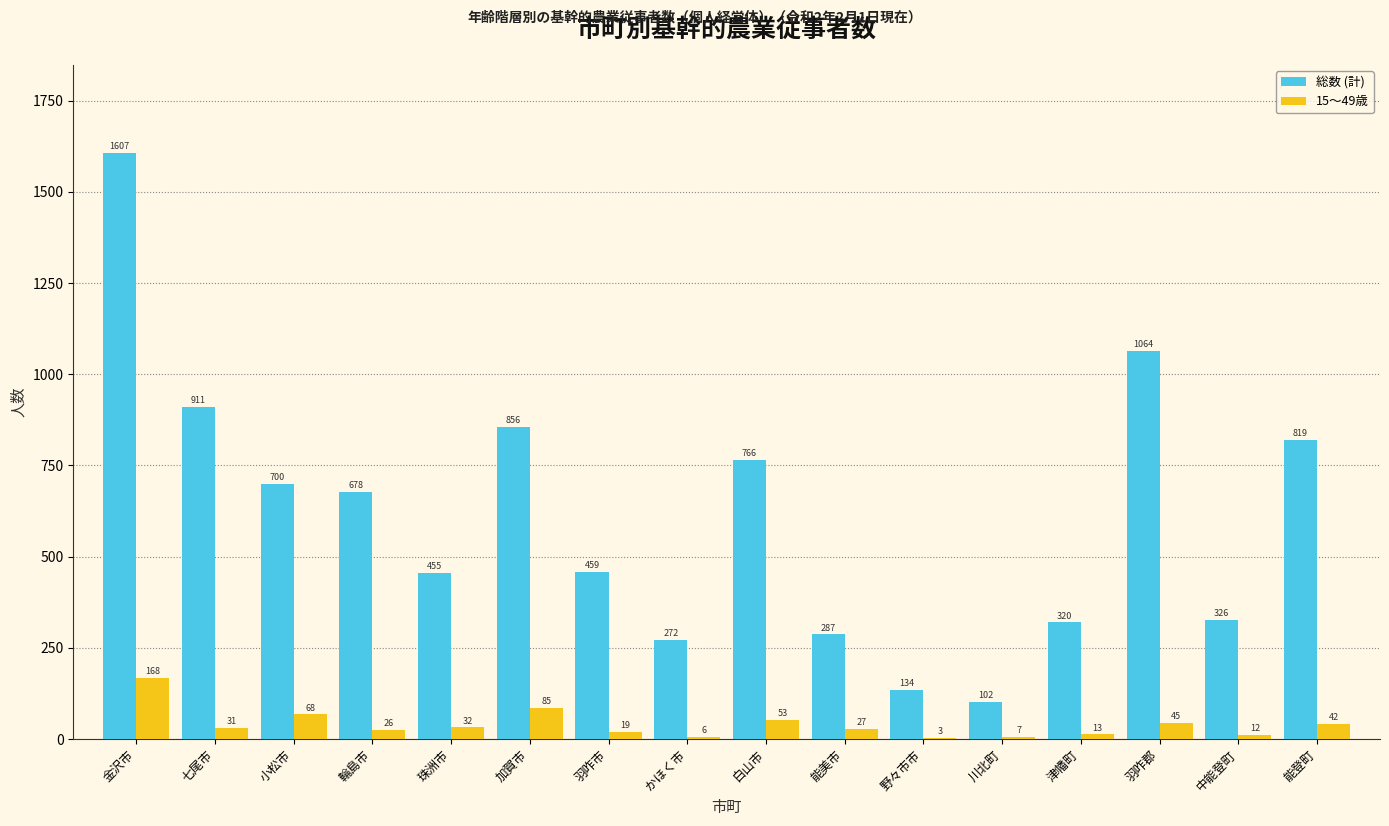

Reading left to right, transcribe all the data shown in this chart.

総数 (計): 金沢市=1607	七尾市=911	小松市=700	輪島市=678	珠洲市=455	加賀市=856	羽咋市=459	かほく市=272	白山市=766	能美市=287	野々市市=134	川北町=102	津幡町=320	羽咋郡=1064	中能登町=326	能登町=819
15～49歳: 金沢市=168	七尾市=31	小松市=68	輪島市=26	珠洲市=32	加賀市=85	羽咋市=19	かほく市=6	白山市=53	能美市=27	野々市市=3	川北町=7	津幡町=13	羽咋郡=45	中能登町=12	能登町=42